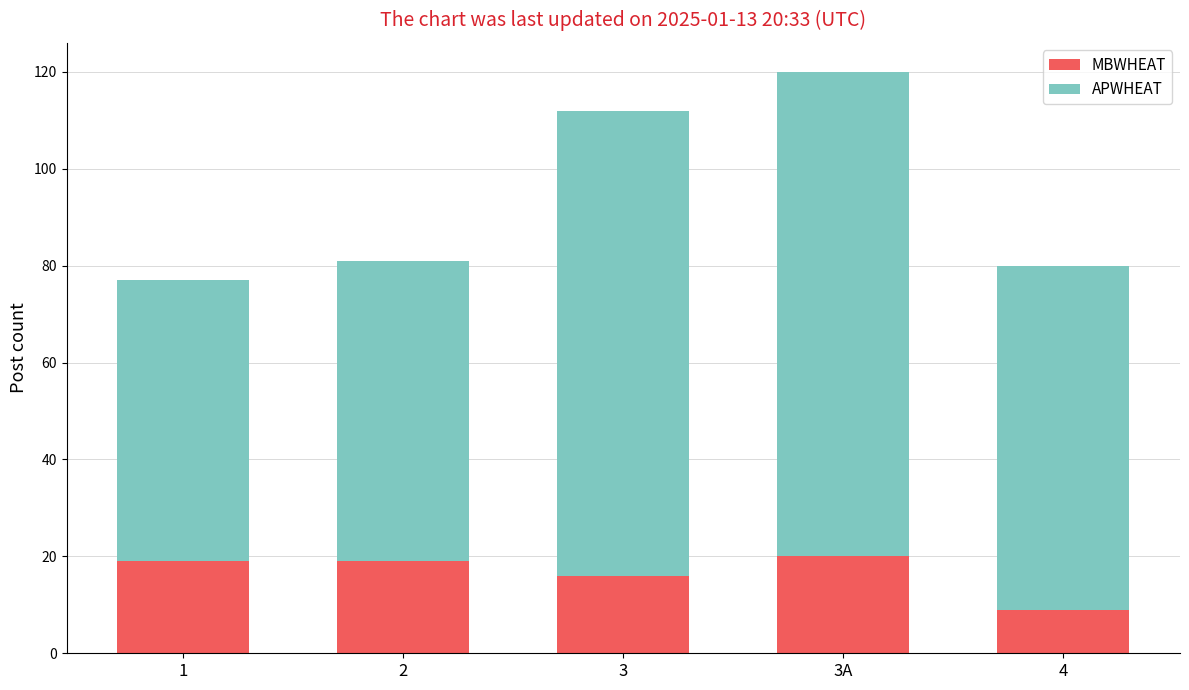

Where is MBWHEAT nearest to the value 14?

3